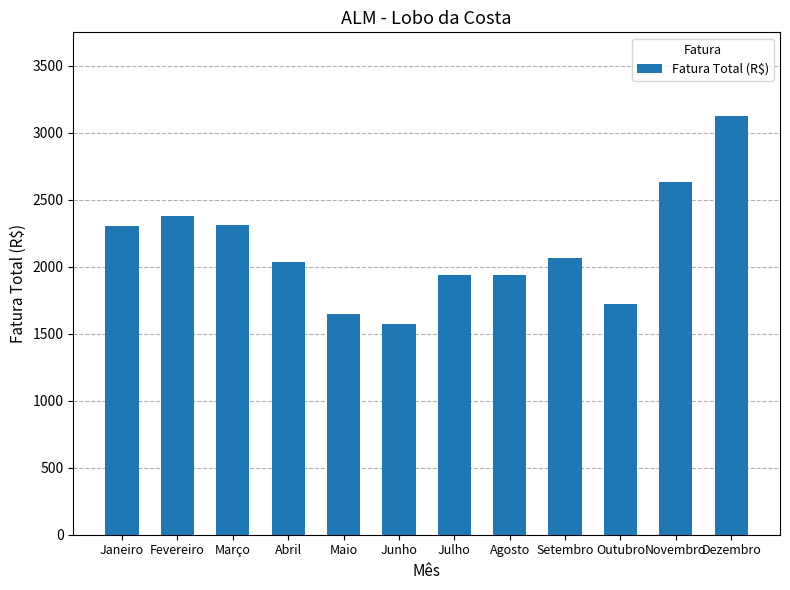

What is the difference between the maximum and minimum values?

1551.8